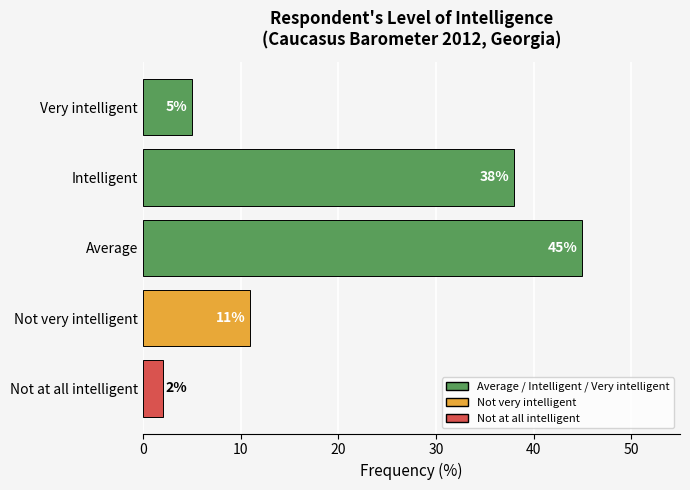

True or false: the data shows 4 at Not very intelligent.

False